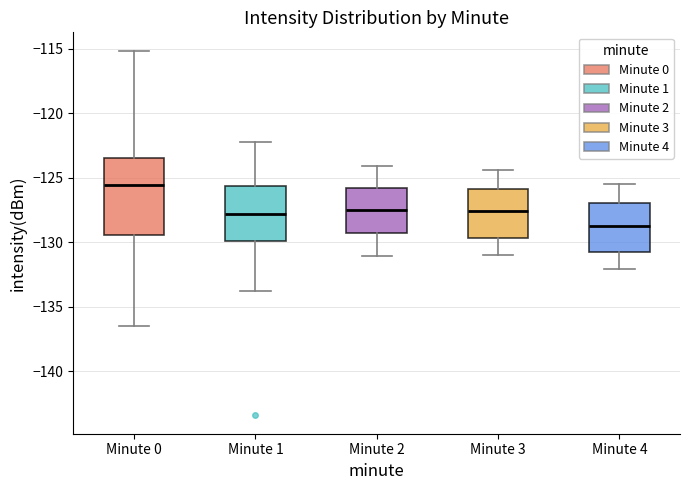

Reading left to right, read every box against the y-axis: the position of its median line, the range the box covers, and the ends of its whiskers. The values are not printed on the chart, so give them approximately, as read against the axis.

Minute 0: median -125.5, box -129.5 to -123.5, whiskers -136.5 to -115.0
Minute 1: median -128.0, box -130.0 to -125.5, whiskers -134.0 to -122.0
Minute 2: median -127.5, box -129.0 to -125.5, whiskers -131.0 to -124.0
Minute 3: median -127.5, box -129.5 to -126.0, whiskers -131.0 to -124.5
Minute 4: median -128.5, box -131.0 to -127.0, whiskers -132.0 to -125.5